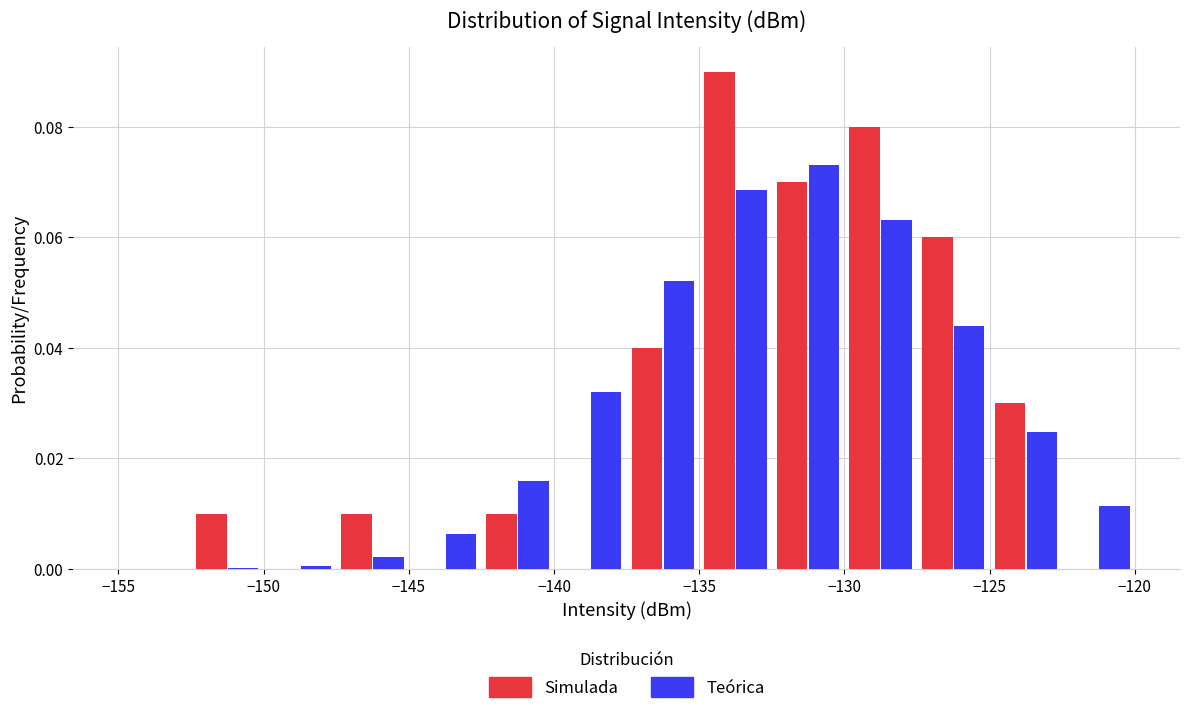

Reading left to right, list every range on the x-axis with the height of the bar of each series over it. The values are not printed on the chart, so give them approximately, as read against the axis.

-155.0 to -152.5: Simulada=0	Teórica=under 0.002
-152.5 to -150.0: Simulada=0.010	Teórica=under 0.002
-150.0 to -147.5: Simulada=0	Teórica=under 0.002
-147.5 to -145.0: Simulada=0.010	Teórica=0.002
-145.0 to -142.5: Simulada=0	Teórica=0.006
-142.5 to -140.0: Simulada=0.010	Teórica=0.016
-140.0 to -137.5: Simulada=0	Teórica=0.032
-137.5 to -135.0: Simulada=0.040	Teórica=0.052
-135.0 to -132.5: Simulada=0.090	Teórica=0.068
-132.5 to -130.0: Simulada=0.070	Teórica=0.074
-130.0 to -127.5: Simulada=0.080	Teórica=0.064
-127.5 to -125.0: Simulada=0.060	Teórica=0.044
-125.0 to -122.5: Simulada=0.030	Teórica=0.024
-122.5 to -120.0: Simulada=0	Teórica=0.012